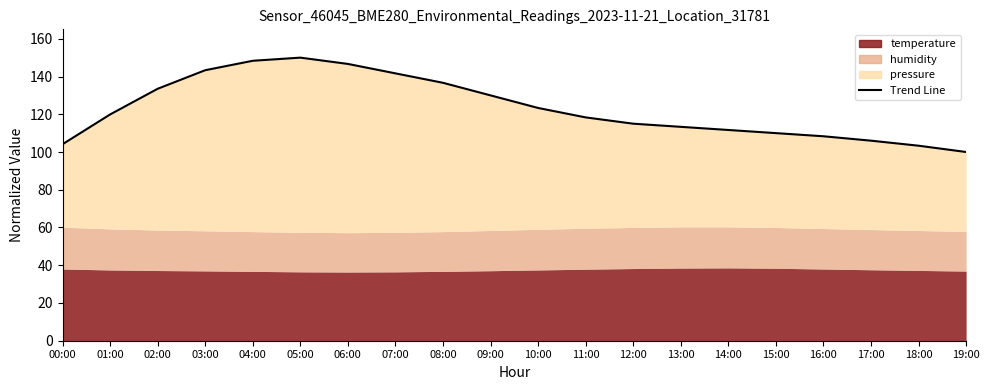

Which category has the lowest value across all series?

19:00